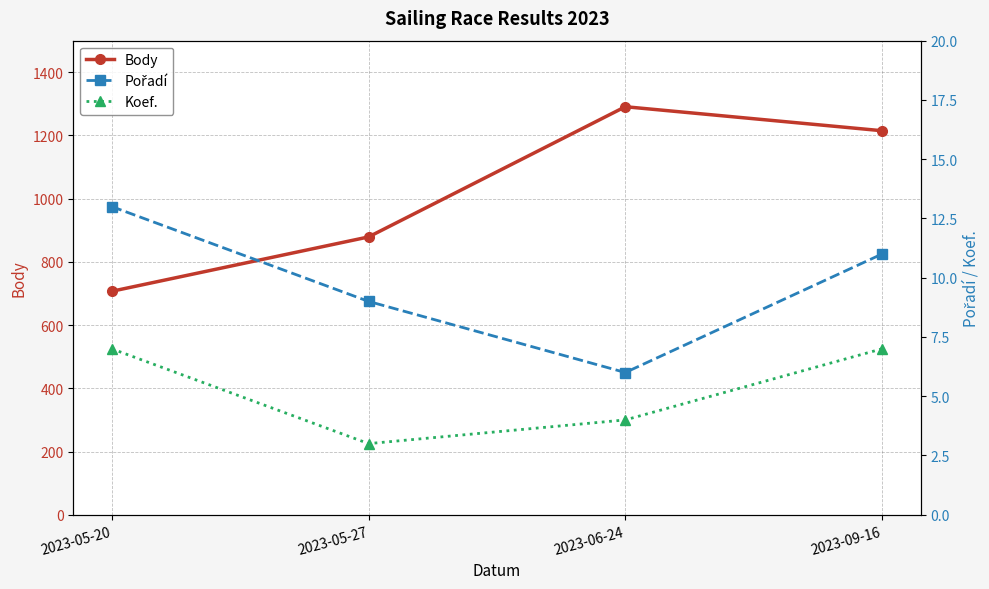

Rank the categories by Body value from lowest to highest.

2023-05-20, 2023-05-27, 2023-09-16, 2023-06-24